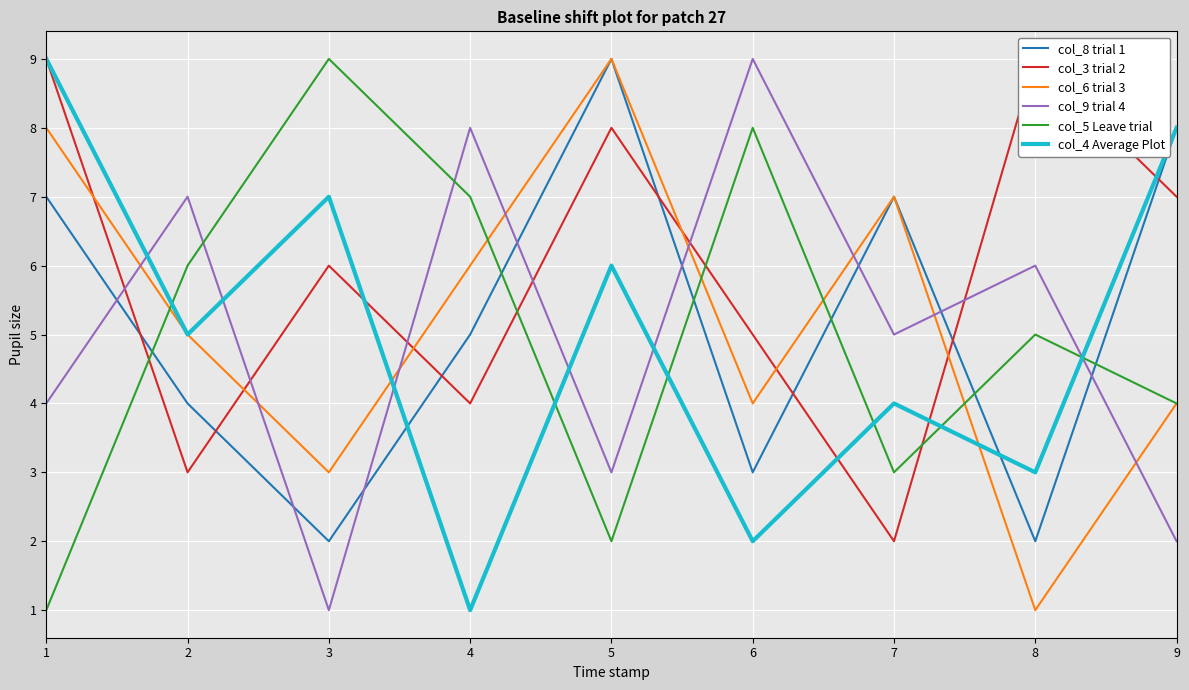

Which category has the highest value across all series?

5